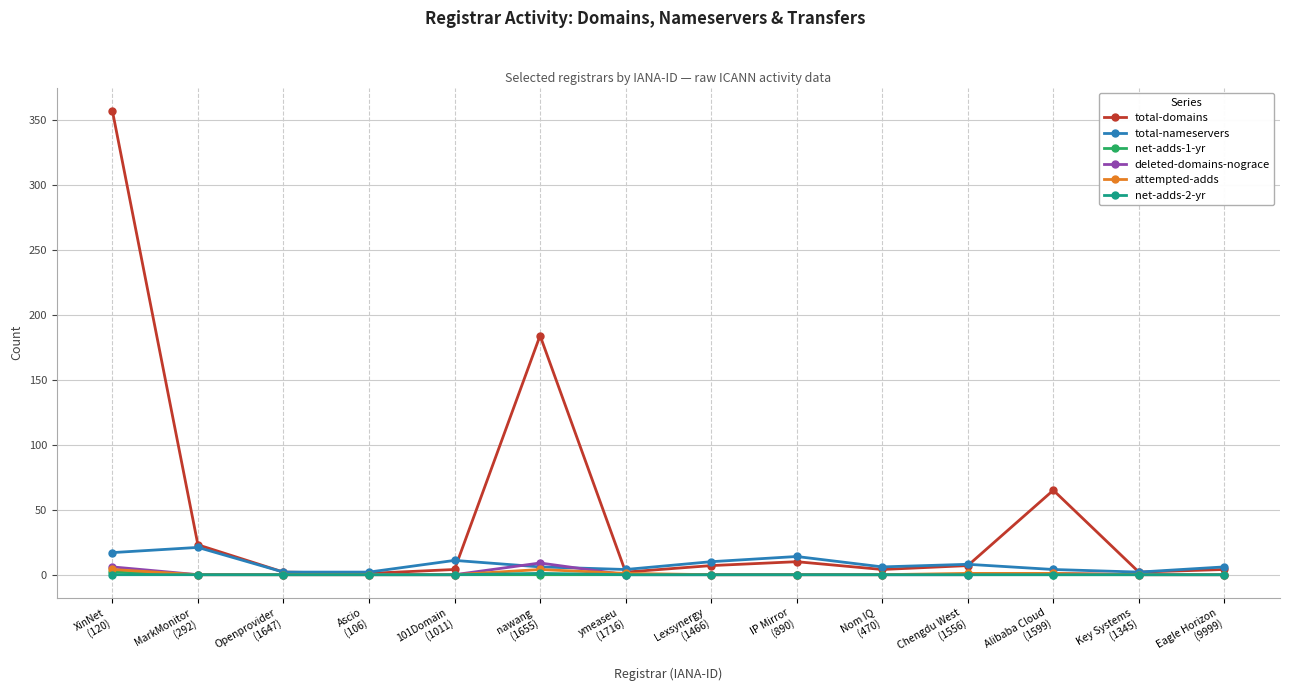

True or false: attempted-adds has more than 0 interior local peaks.

True